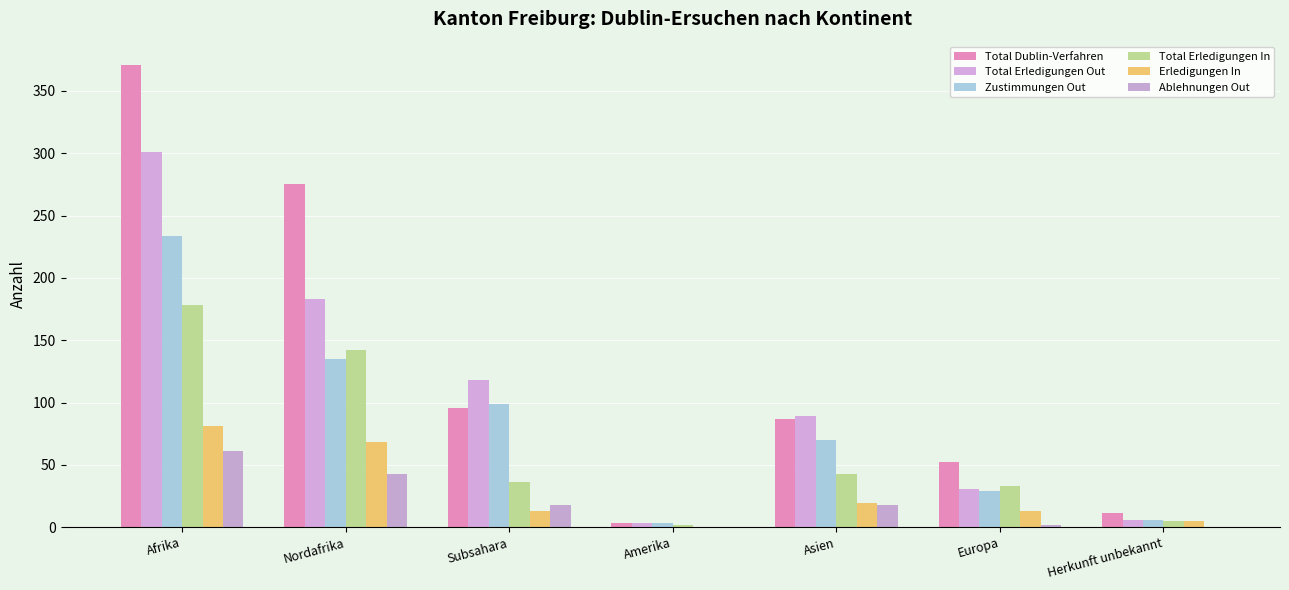

What is the value of the Total Erledigungen Out bar at the 2nd from the left?

183